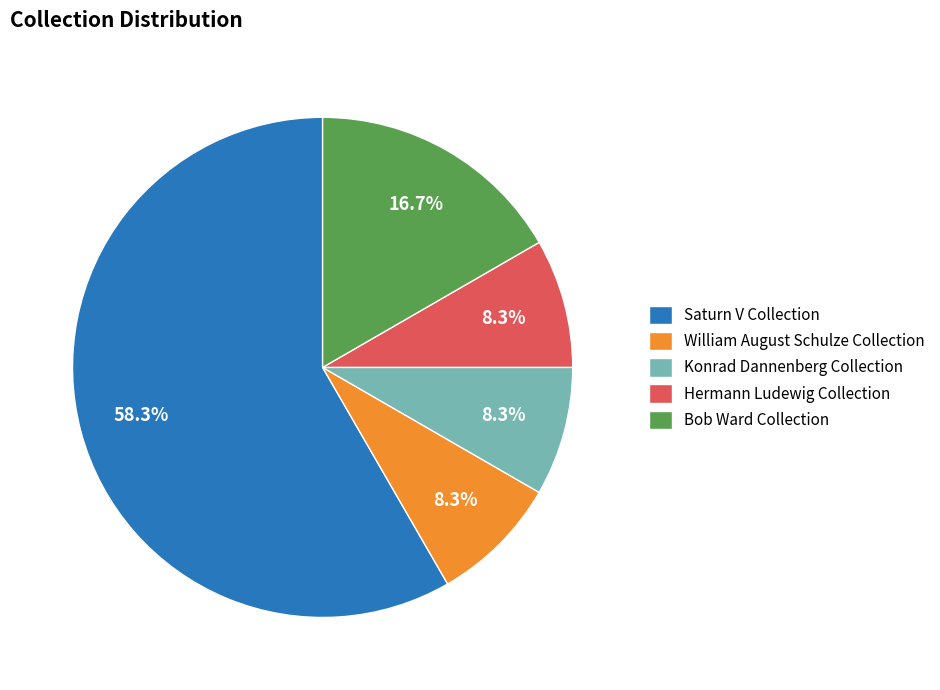

Is it true that William August Schulze Collection is 21% of the pie?

False